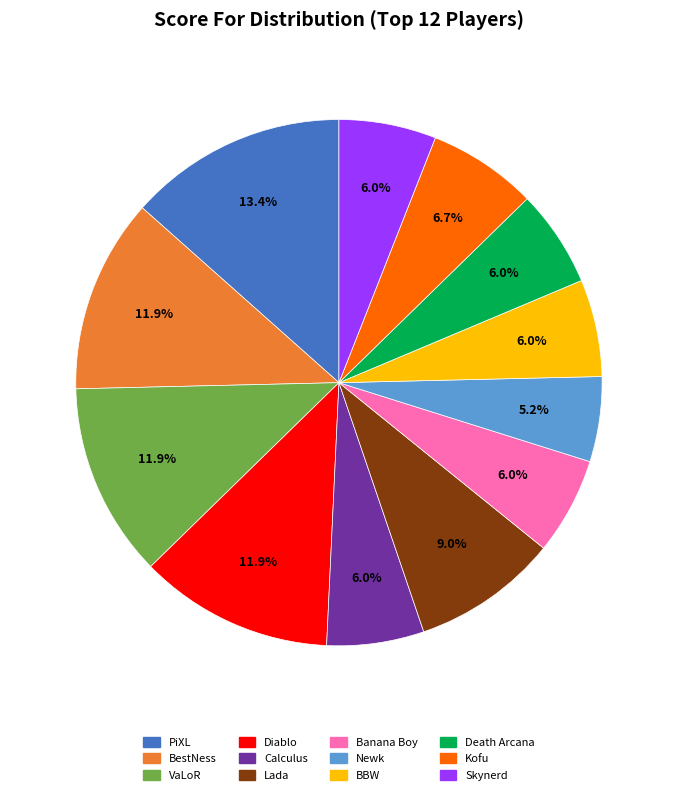

True or false: Death Arcana accounts for 15% of the total.

False